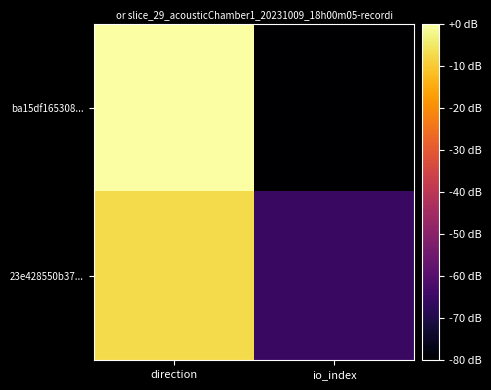

Reading left to right, extract all data points from this chart.

ba15df165308...: direction=0.0	io_index=-80.0
23e428550b37...: direction=-7.3	io_index=-65.5